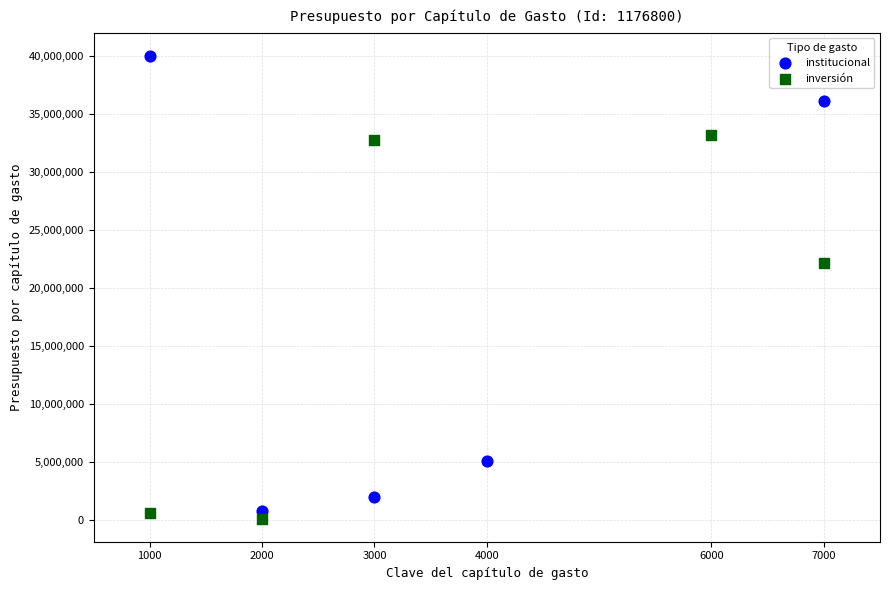

Which series reaches the maximum Y coordinate?

institucional